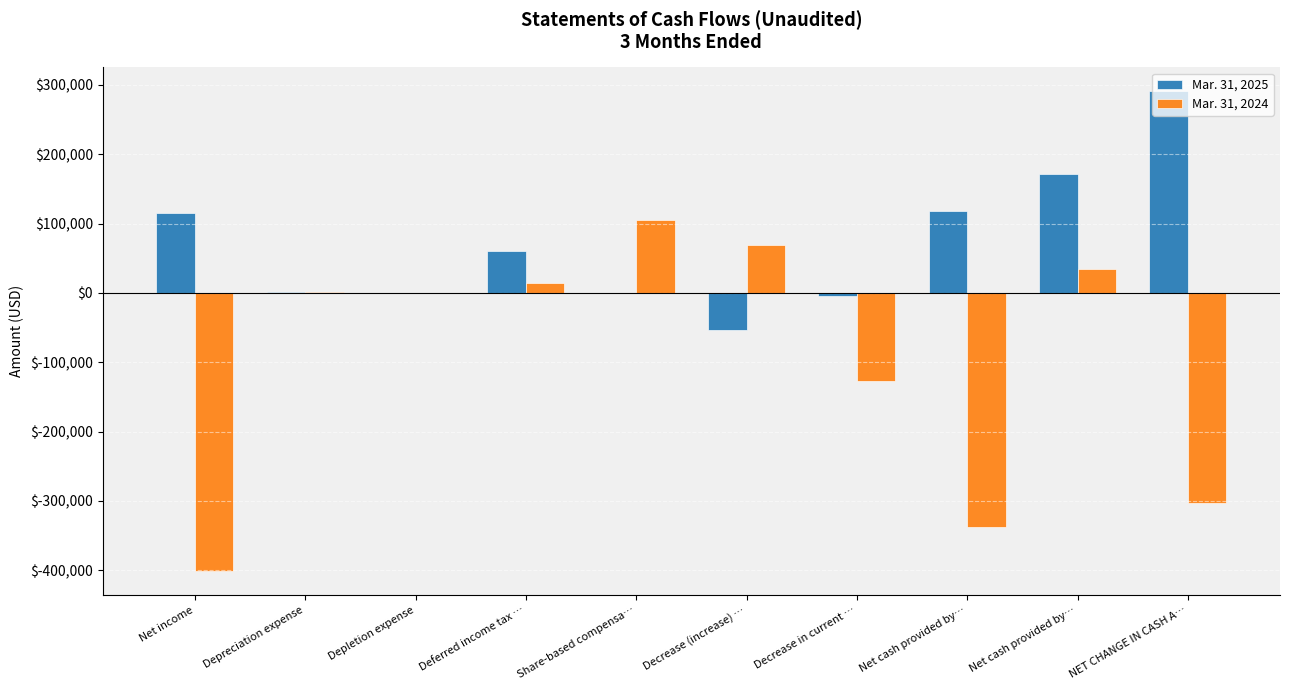

The value of Mar. 31, 2025 at Decrease in current … is -4387. True or false?

True